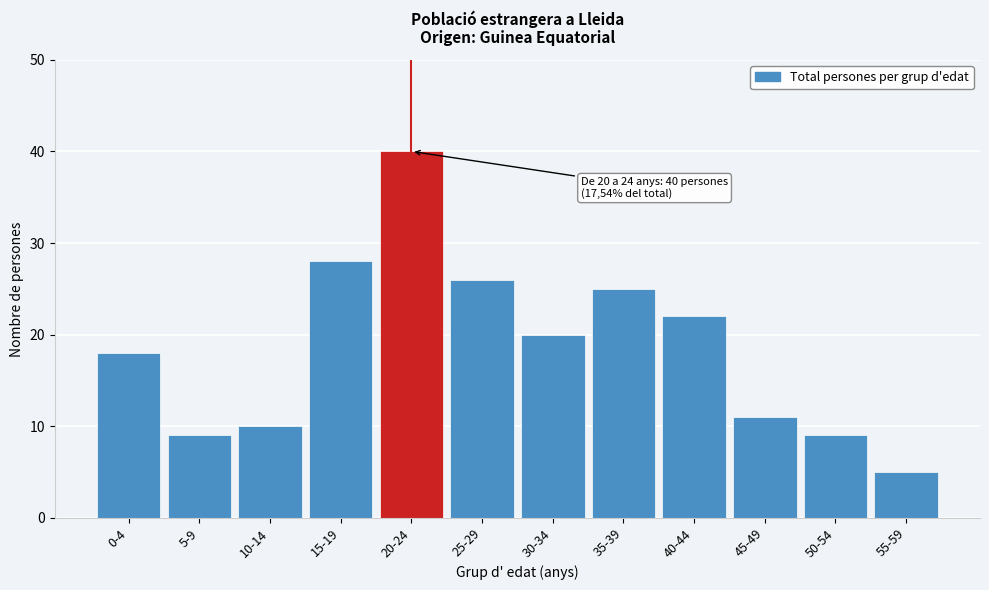

Reading right to left, what are all the values shown in this chart?

55-59=5	50-54=9	45-49=11	40-44=22	35-39=25	30-34=20	25-29=26	20-24=40	15-19=28	10-14=10	5-9=9	0-4=18